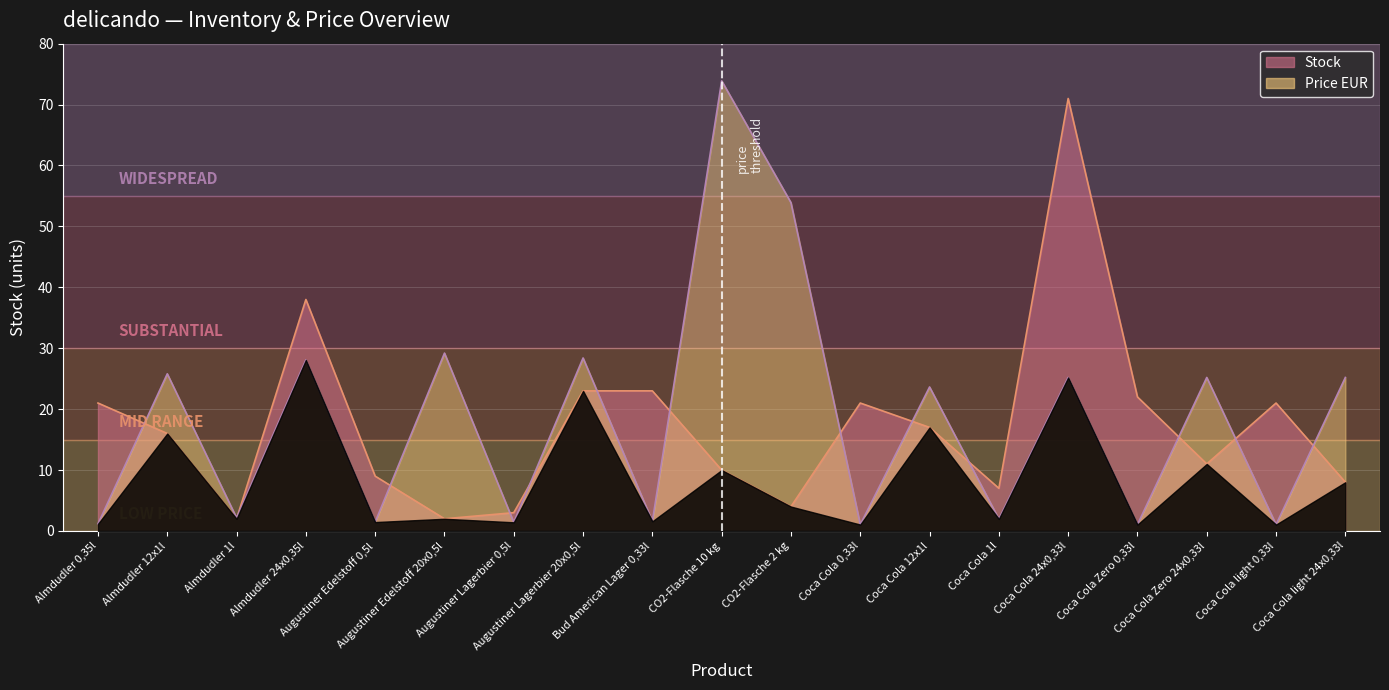

Count the number of data series in this chart.

2